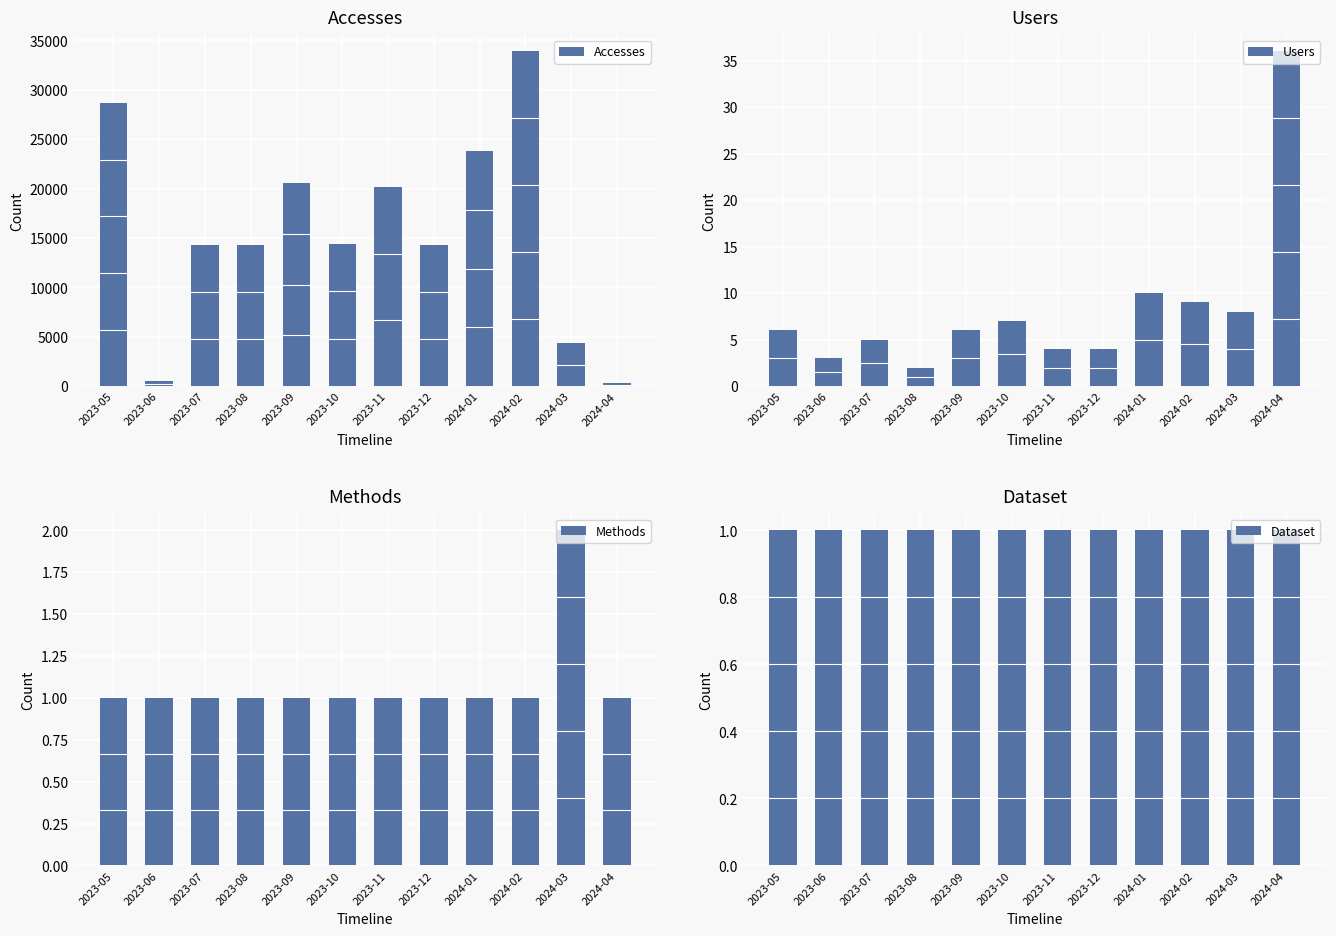

Which category has the lowest value in the Methods series?

2023-05